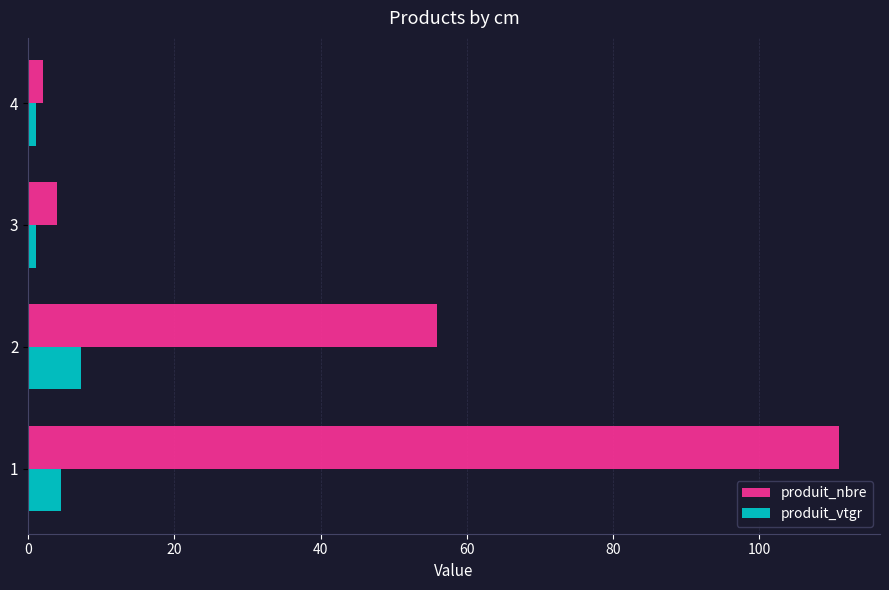

Which series has the largest range (max minus min)?

produit_nbre